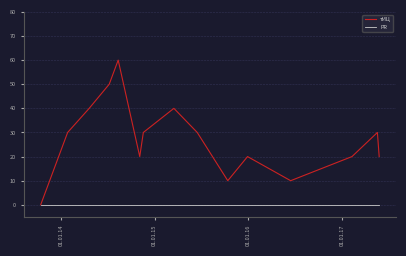

Rank the series by their average value, from highest to lowest.

тИЦ, PR